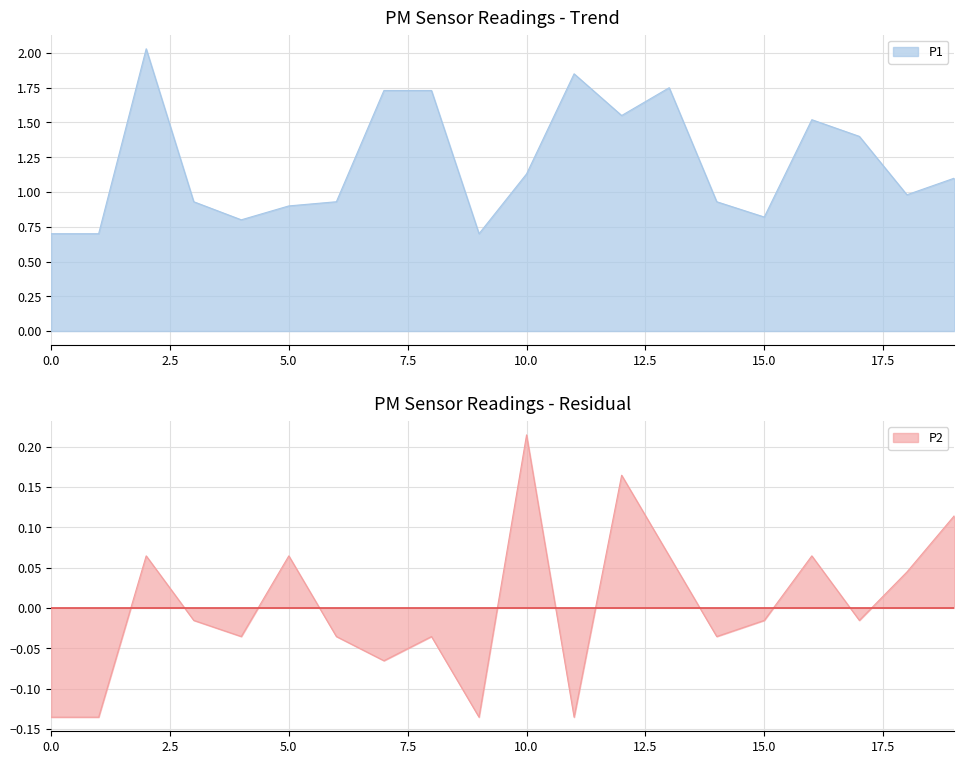

The P1 series shows 0.9 at 0.0. True or false?

False